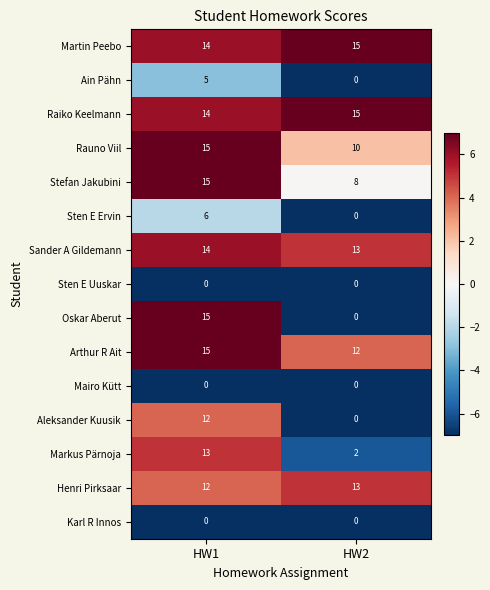

What is the highest value of the Sten E Ervin series?

6